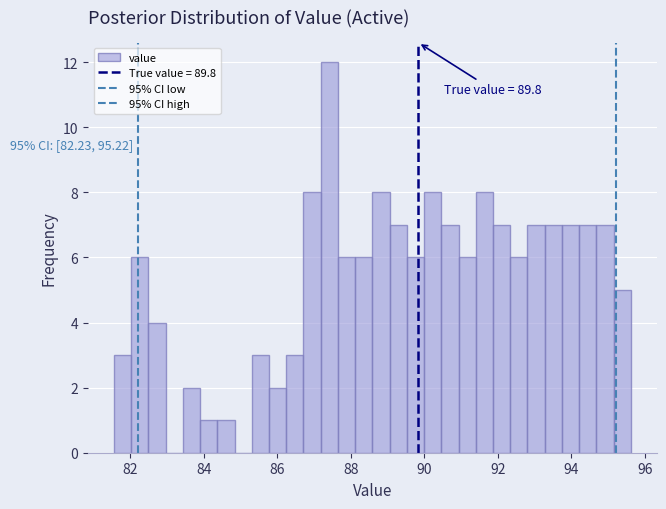

Around what value on the x-axis is the tallest bar? Give the approximate position of its centre, as read against the axis.

87.4